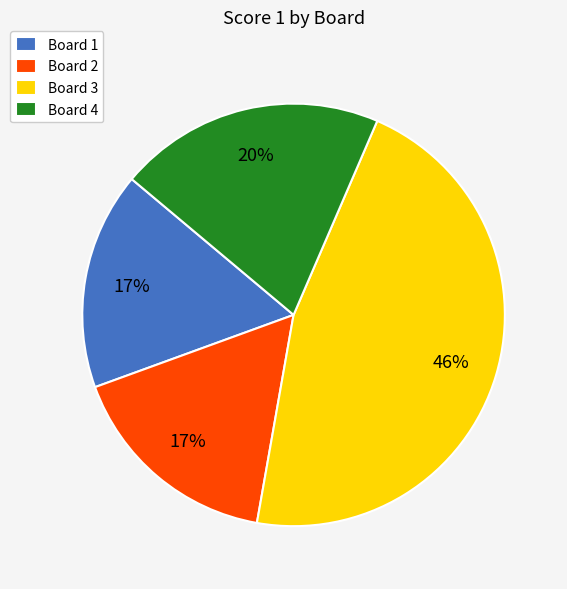

Count the number of slices in the pie.

4